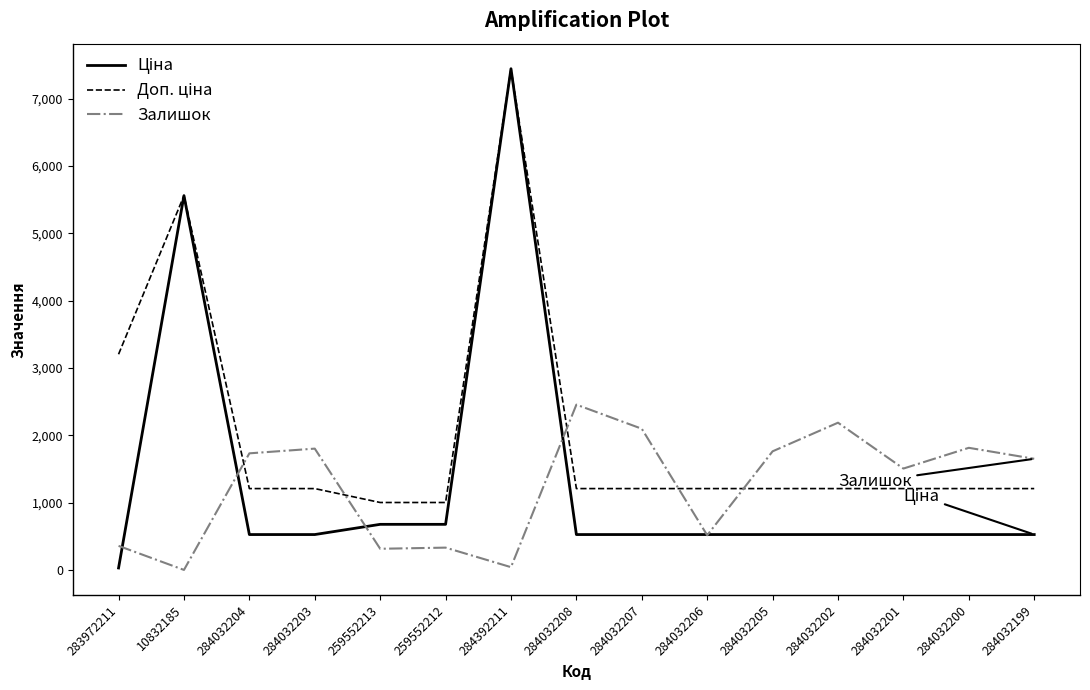

What is the maximum value shown in the chart?

7444.6